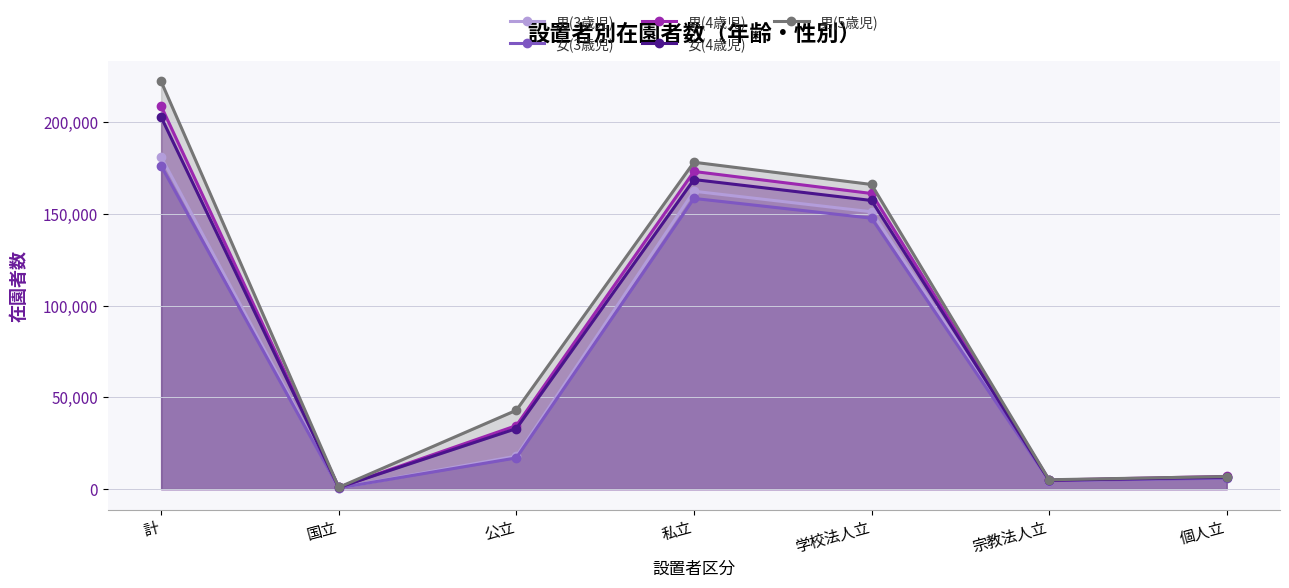

What is the label of the 1st point from the left?

計